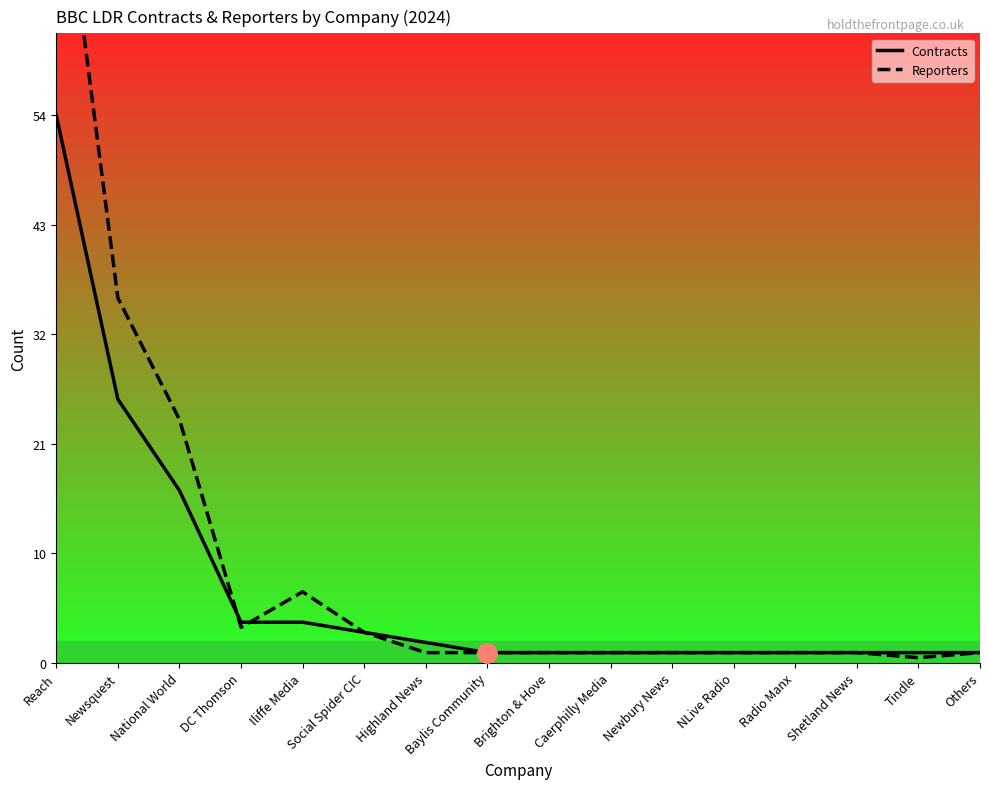

Which series has the widest spread of values?

Reporters